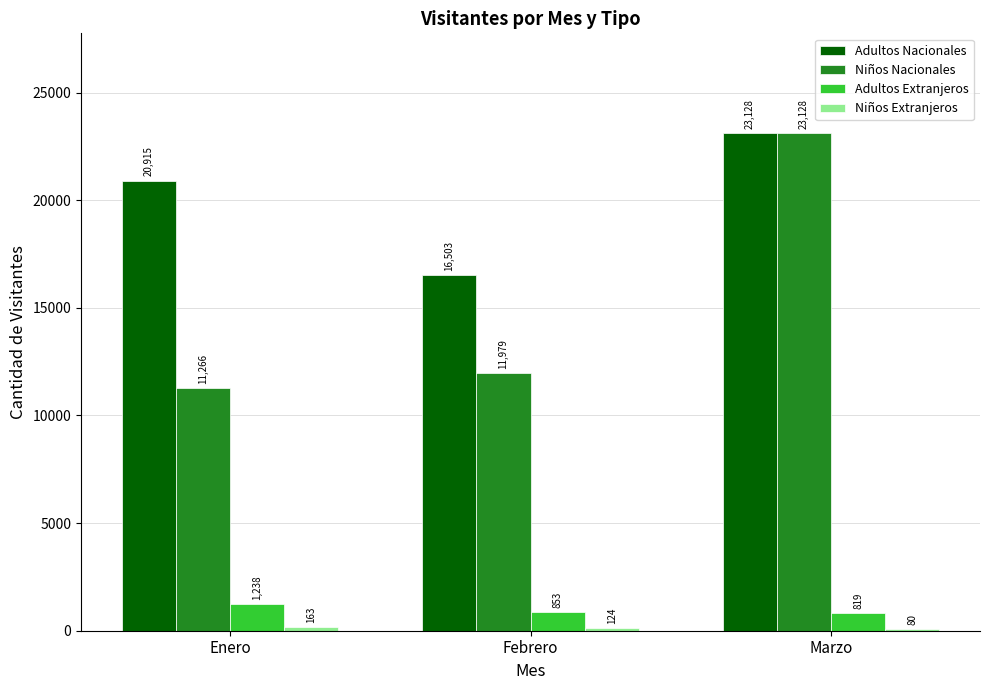

Which label corresponds to the largest value in the chart?

Marzo